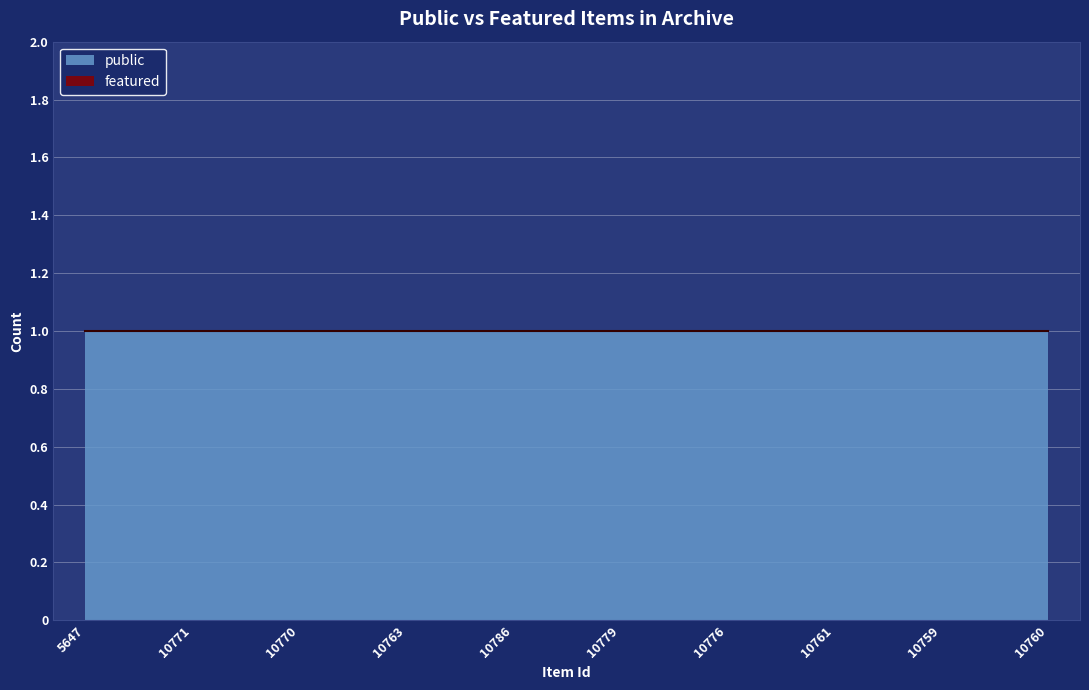

Does the chart display data point markers on the line(s)?

No